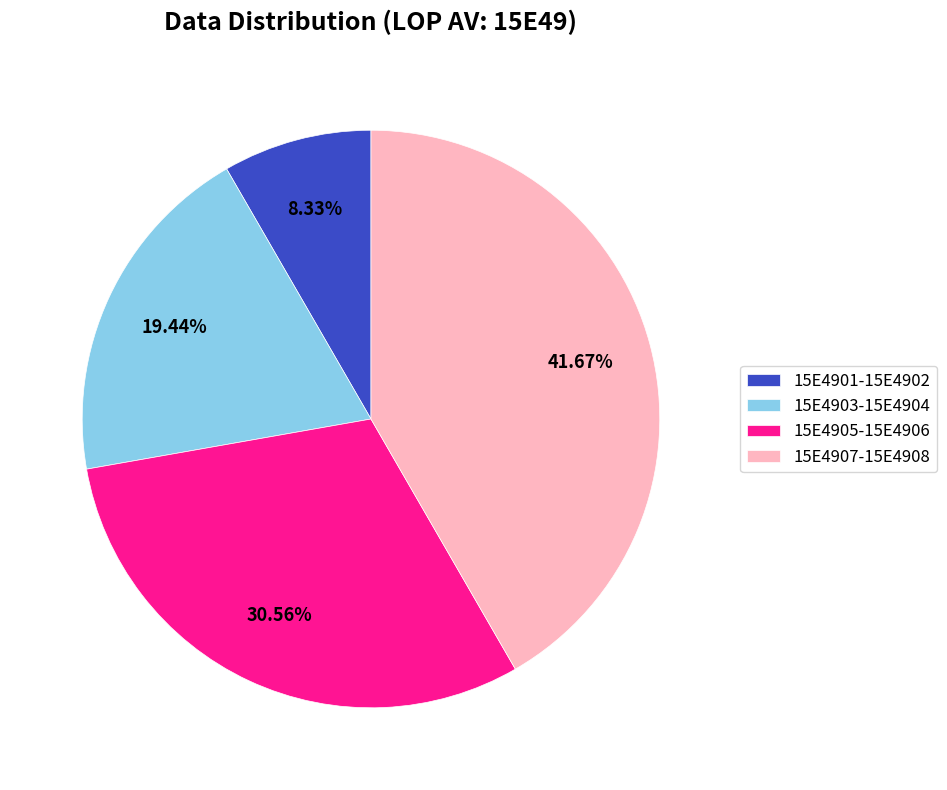

Rank the categories by value from lowest to highest.

15E4901-15E4902, 15E4903-15E4904, 15E4905-15E4906, 15E4907-15E4908